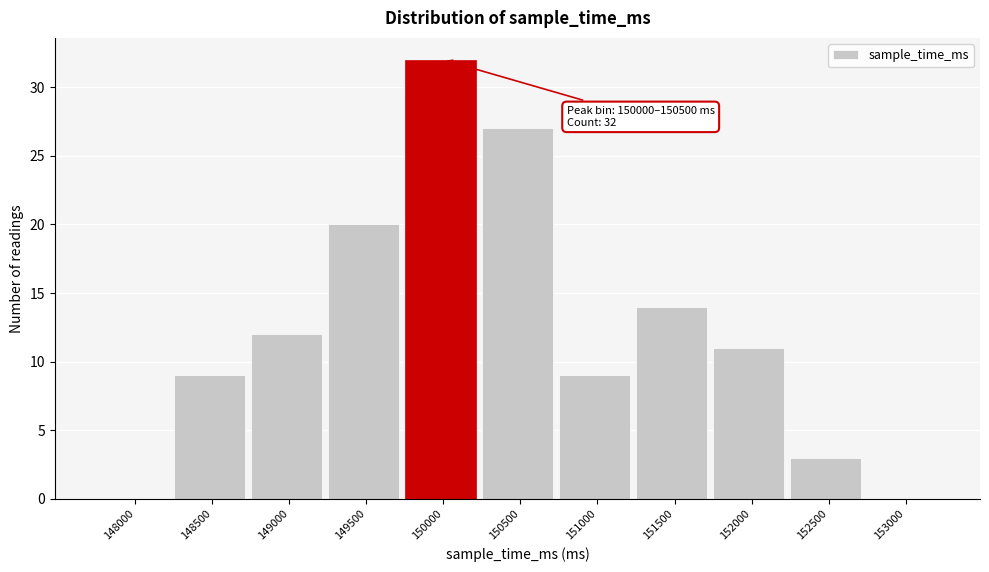

Reading right to left, extract all data points from this chart.

153000=0	152500=3	152000=11	151500=14	151000=9	150500=27	150000=32	149500=20	149000=12	148500=9	148000=0